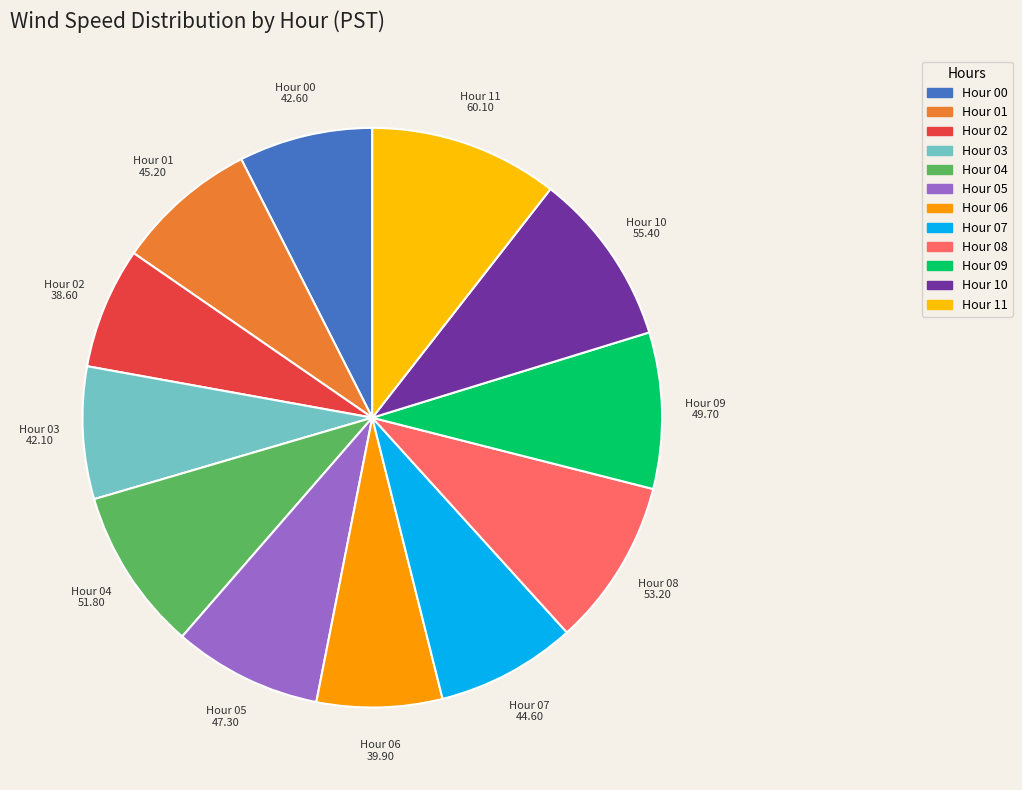

How many slices are in this pie chart?

12